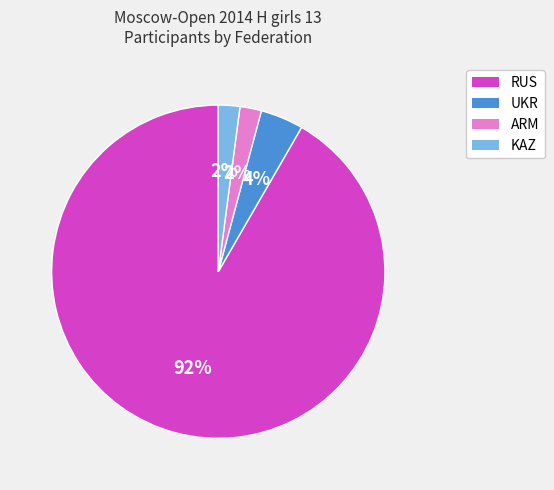

Is it true that ARM is 11% of the pie?

False